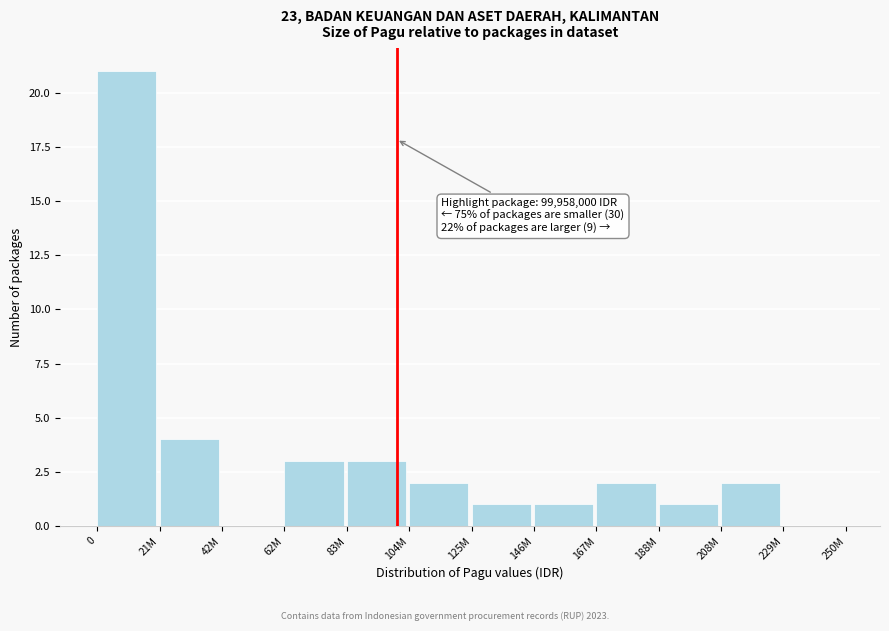

Reading right to left, list all the values displayed in this chart.

229M=0	208M=2	188M=1	167M=2	146M=1	125M=1	104M=2	83M=3	62M=3	42M=0	21M=4	0=21